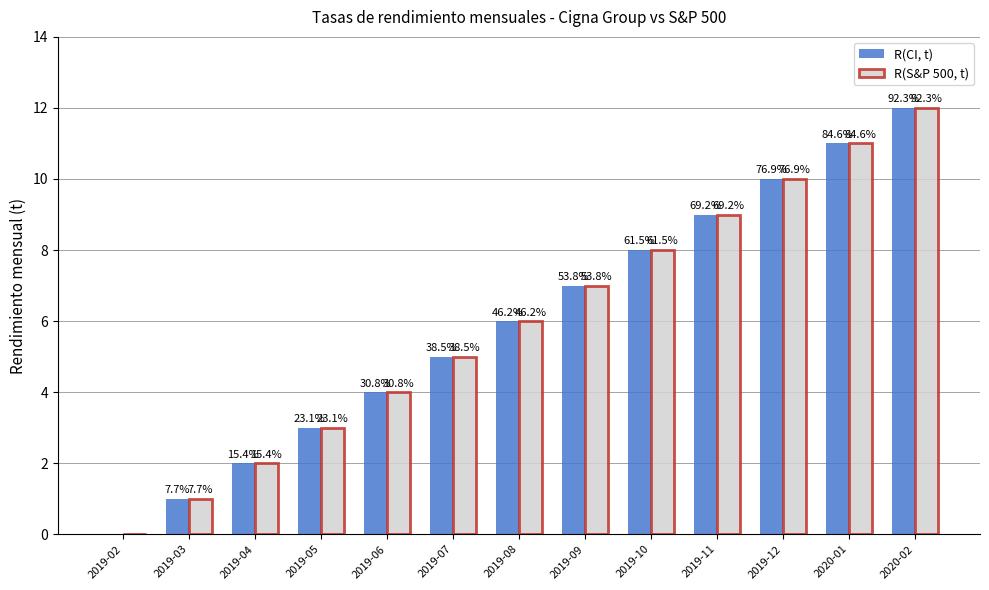

What is the difference between the maximum and minimum values in the R(S&P 500, t) series?

12